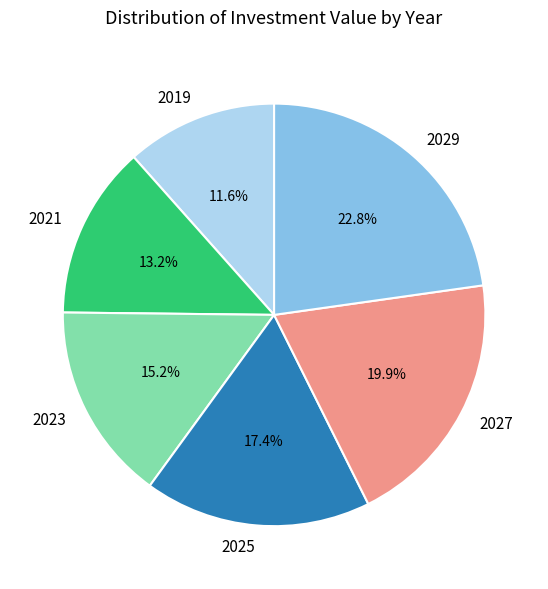

How many slices are in this pie chart?

6